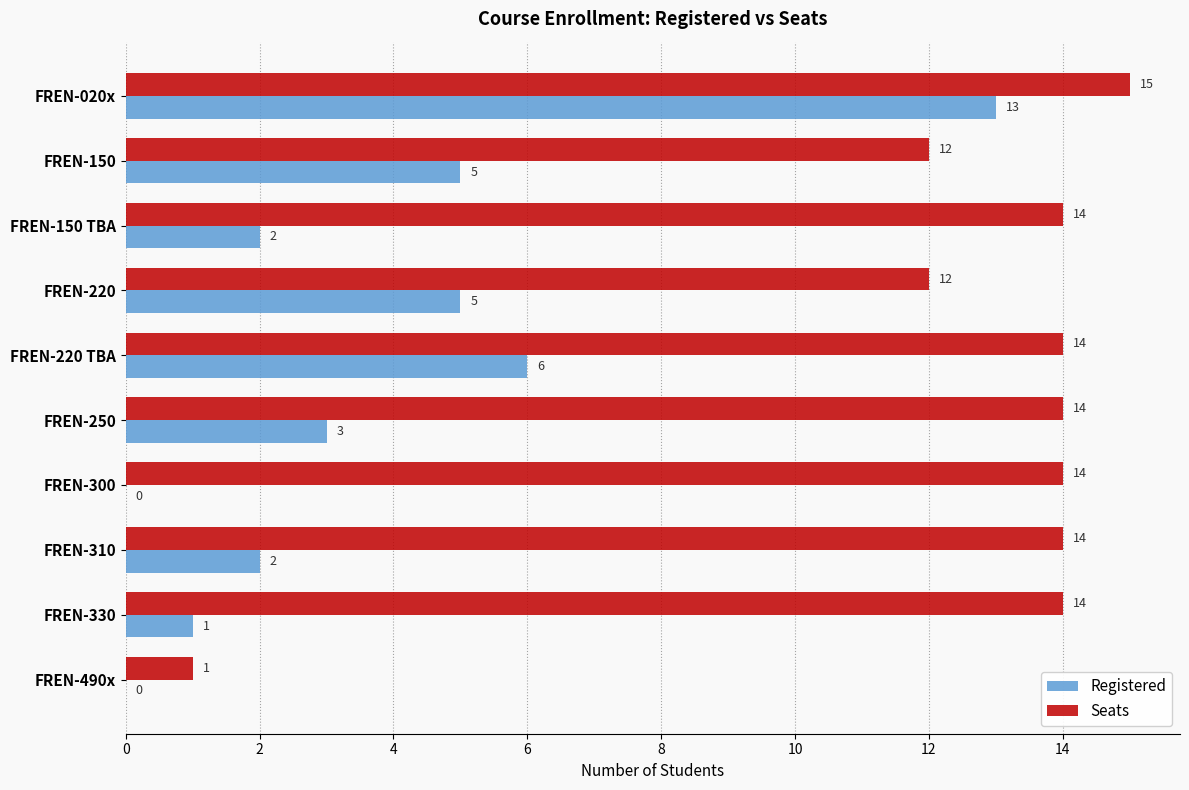

At which label does Registered reach its peak?

FREN-020x